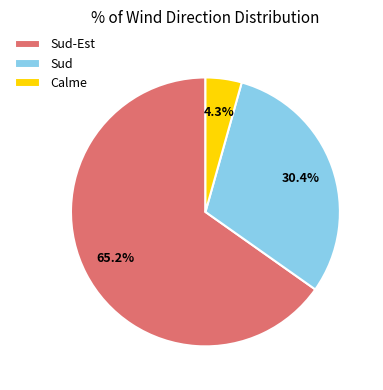

Between Sud and Calme, which is larger?

Sud